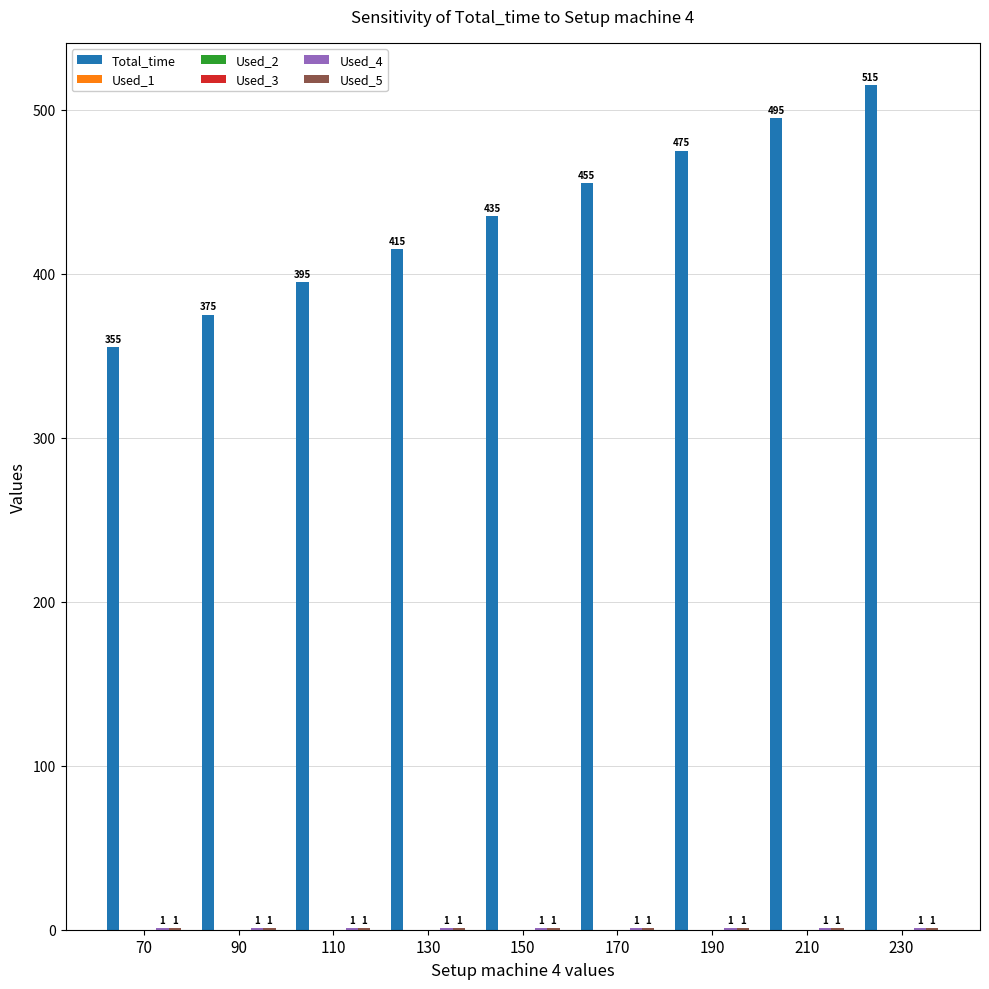

What are all the series names shown in the legend?

Total_time, Used_1, Used_2, Used_3, Used_4, Used_5